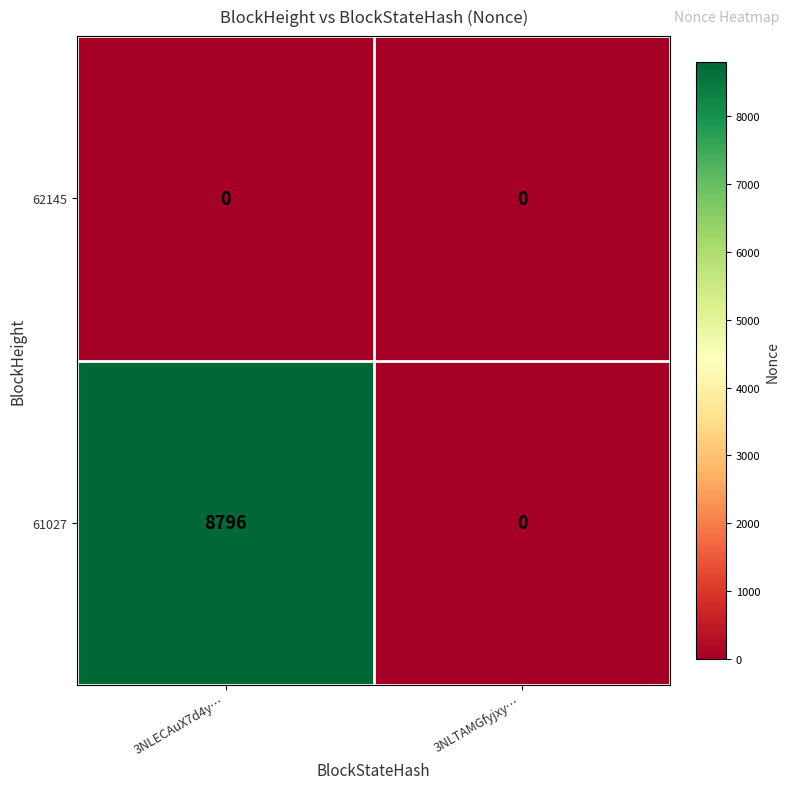

At how many categories does at least one series exceed 4468?

1